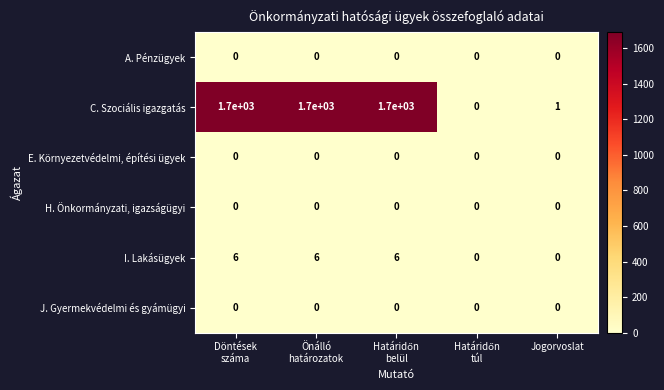

At how many categories does at least one series exceed 441?

3